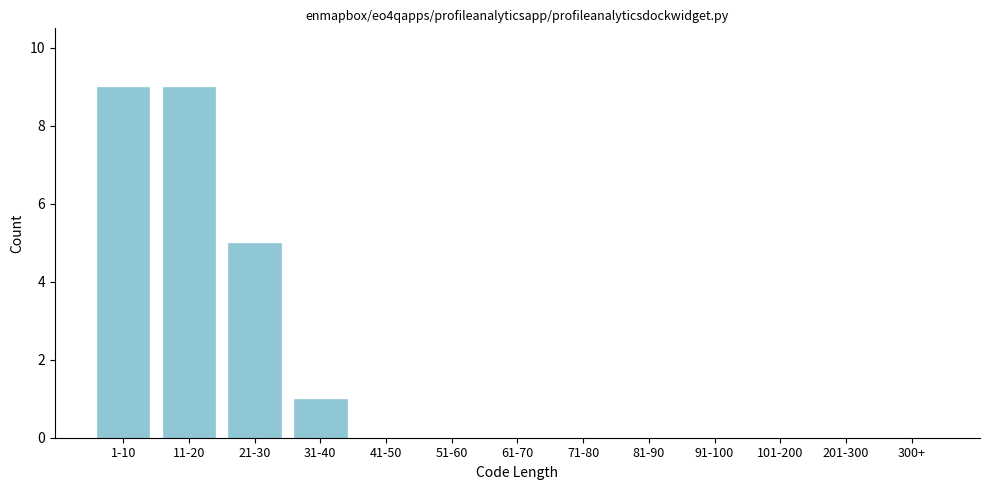

Reading right to left, what are all the values shown in this chart?

300+=0	201-300=0	101-200=0	91-100=0	81-90=0	71-80=0	61-70=0	51-60=0	41-50=0	31-40=1	21-30=5	11-20=9	1-10=9